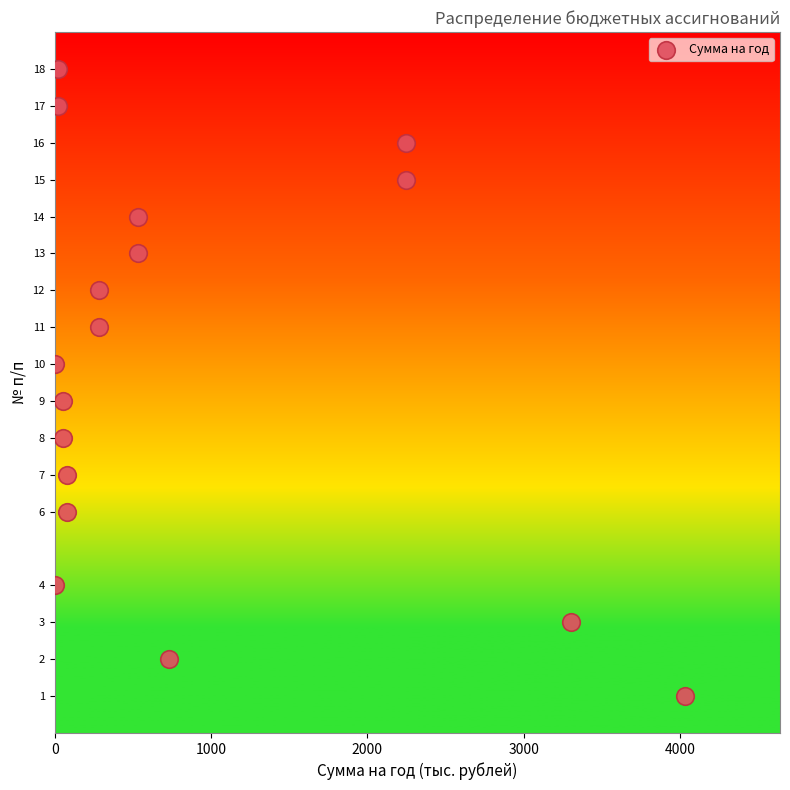

What is the range of Y values (max minus min)?

17